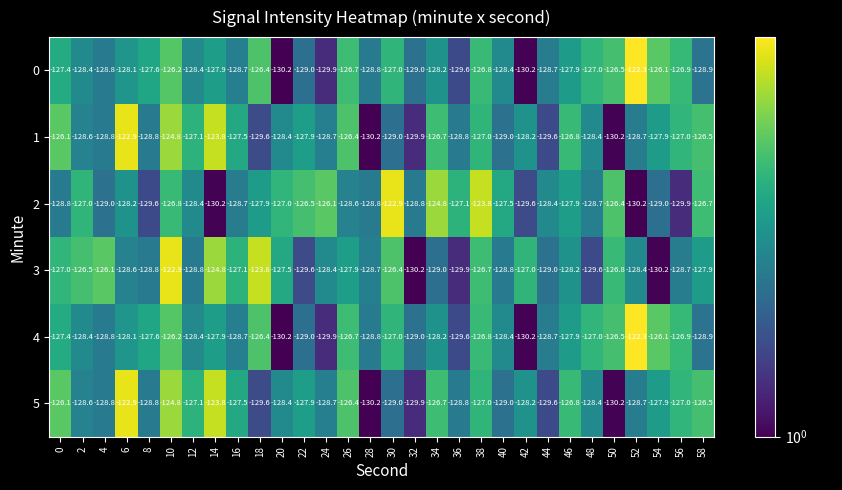

The 4 series shows -196.8 at 4. True or false?

False